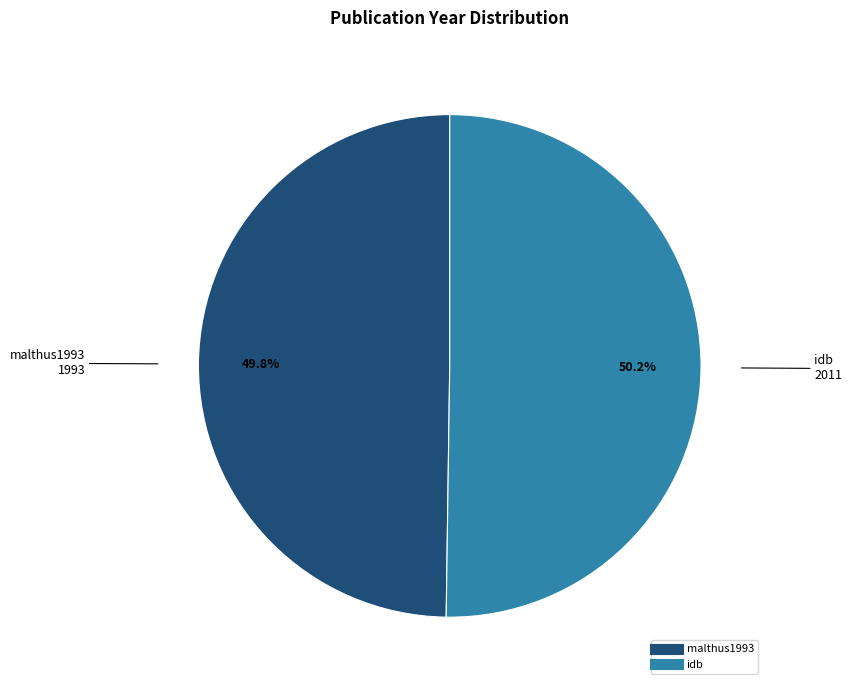

Is the sum of malthus1993 and idb greater than half?

Yes